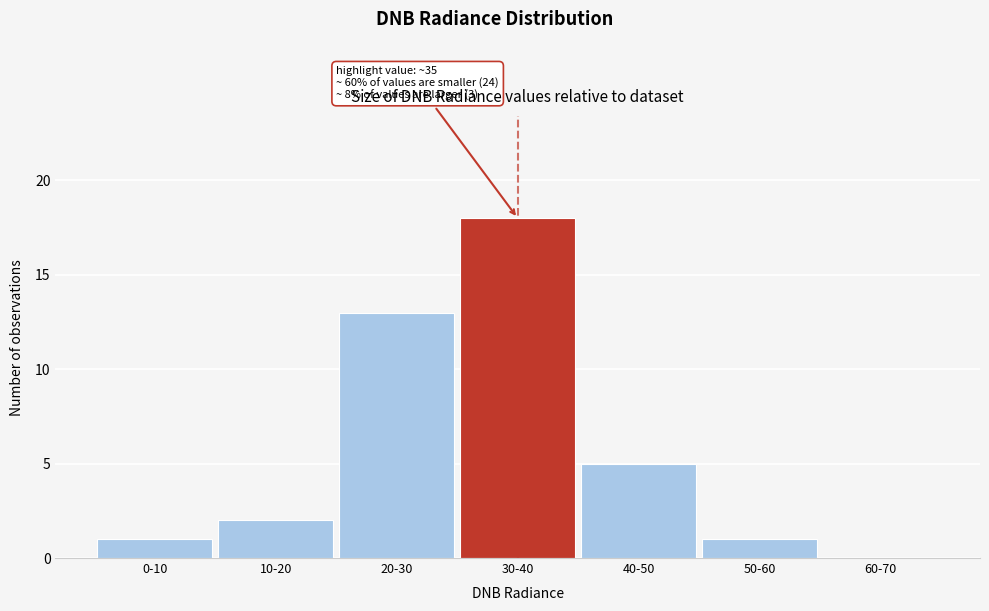

Is it true that the value at 10-20 is 2?

True